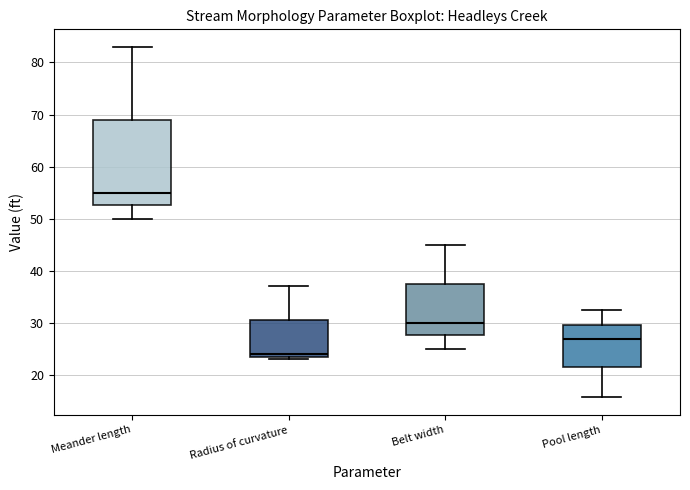

Where does the median line of the box for Belt width sit on the y-axis? The values are not printed on the chart, so give them approximately, as read against the axis.

30